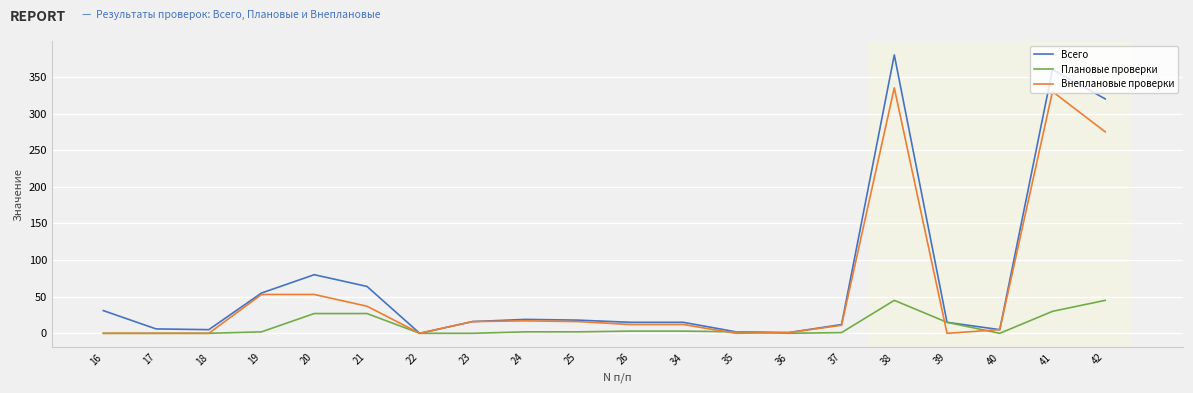

Which category has the highest value across all series?

38